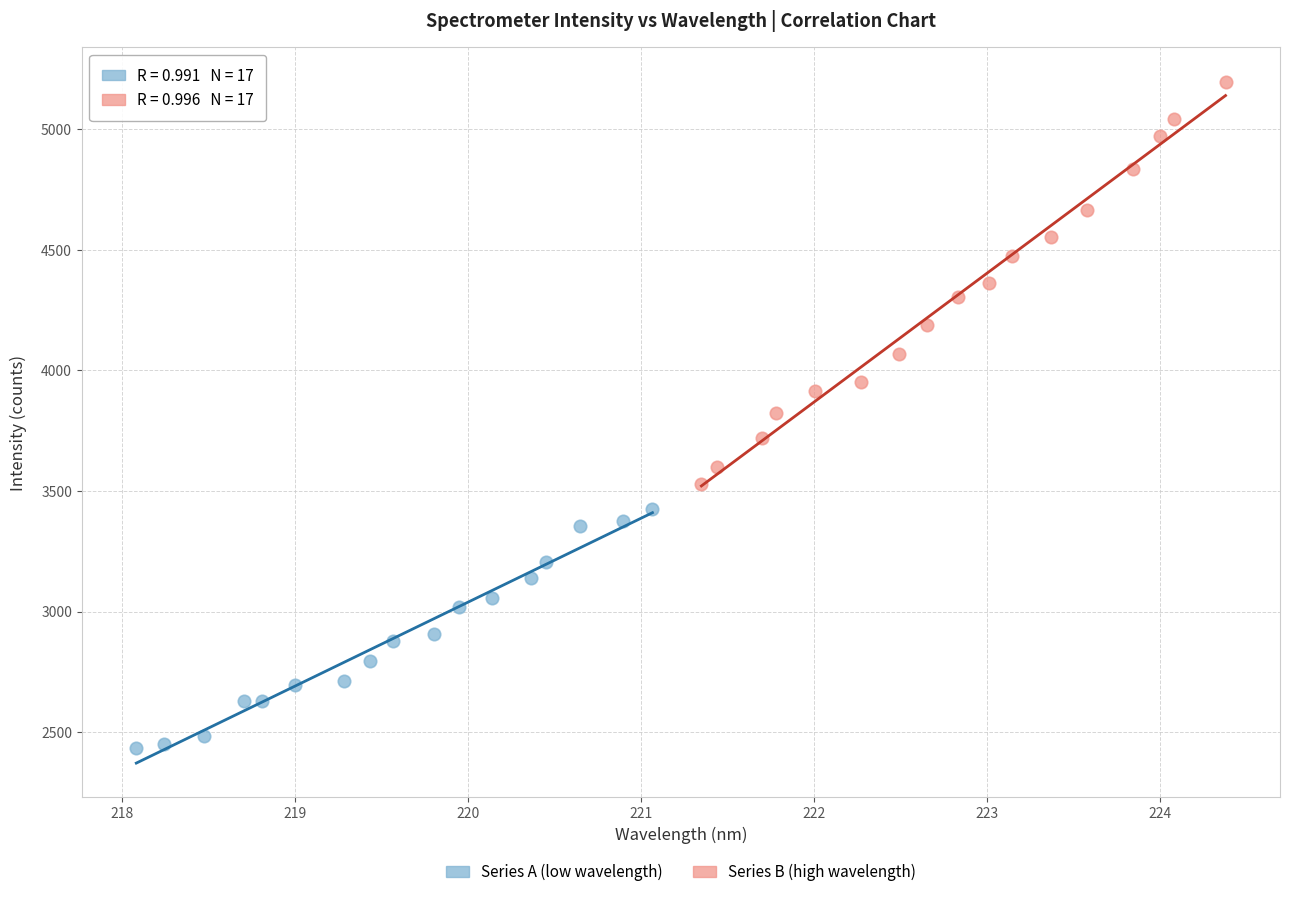

What are all the series names shown in the legend?

Series A (low wavelength), Series B (high wavelength)